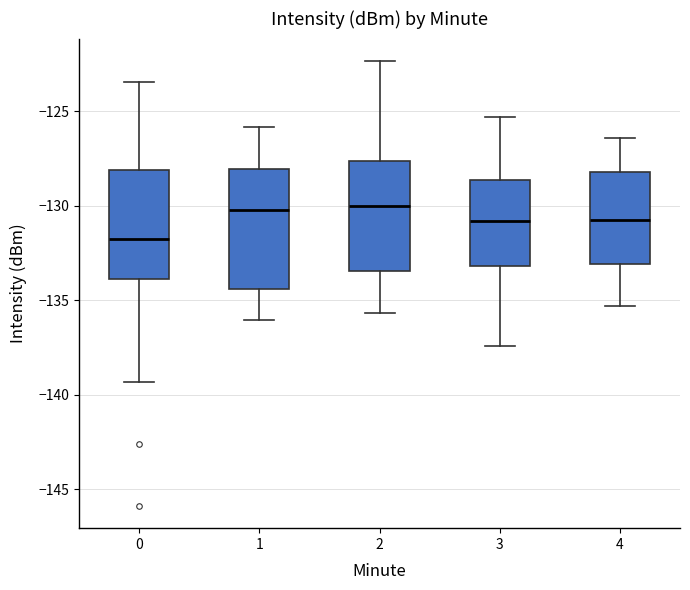

Which box is the tallest, from its lower edge to its upper edge?

1